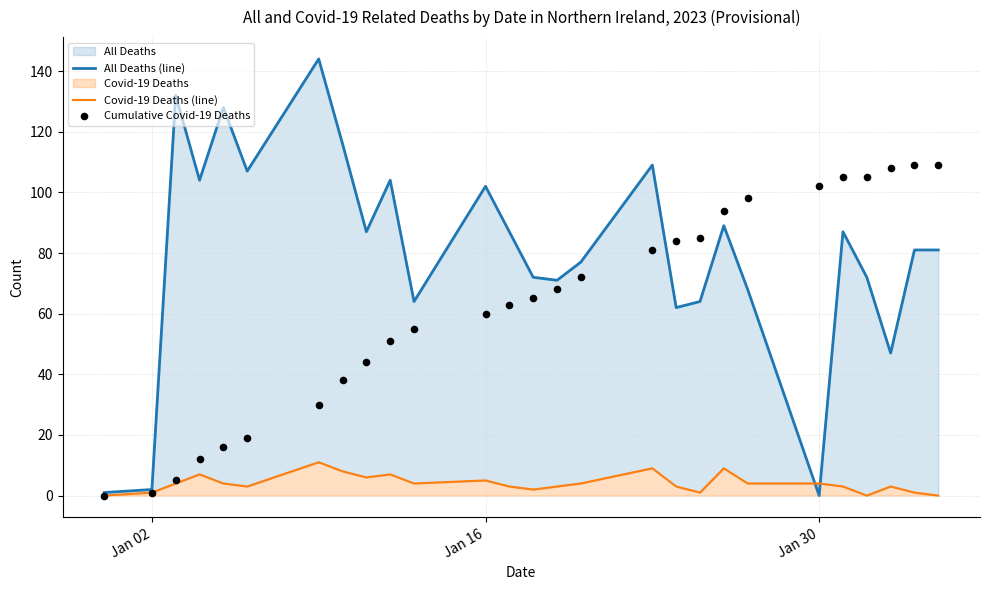

What are all the series names shown in the legend?

All Deaths (line), Covid-19 Deaths (line), Cumulative Covid-19 Deaths